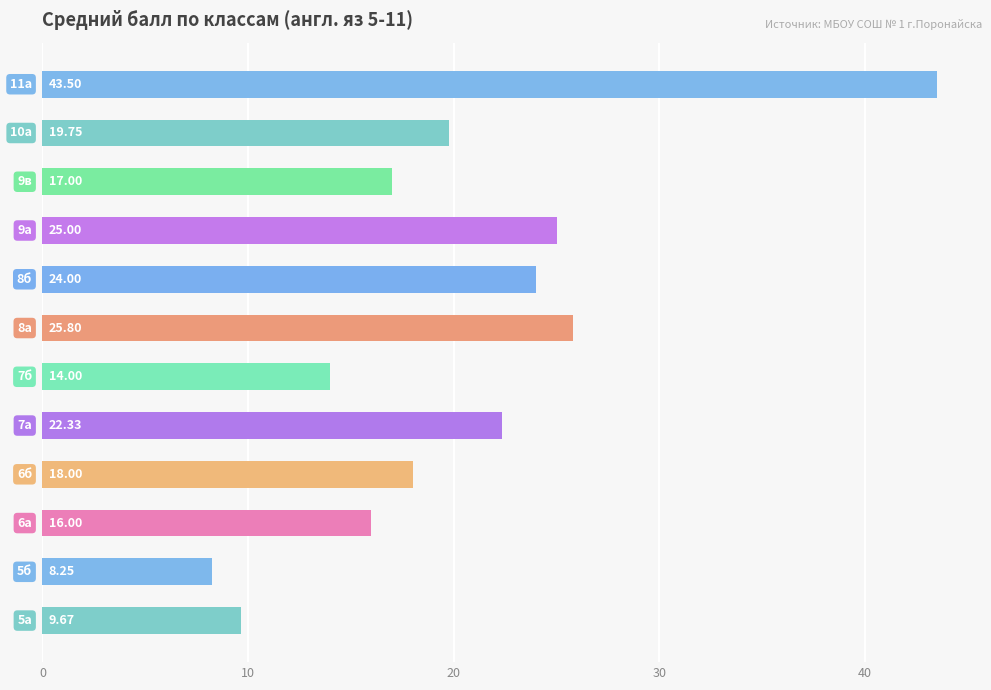

How many series are shown in this chart?

1